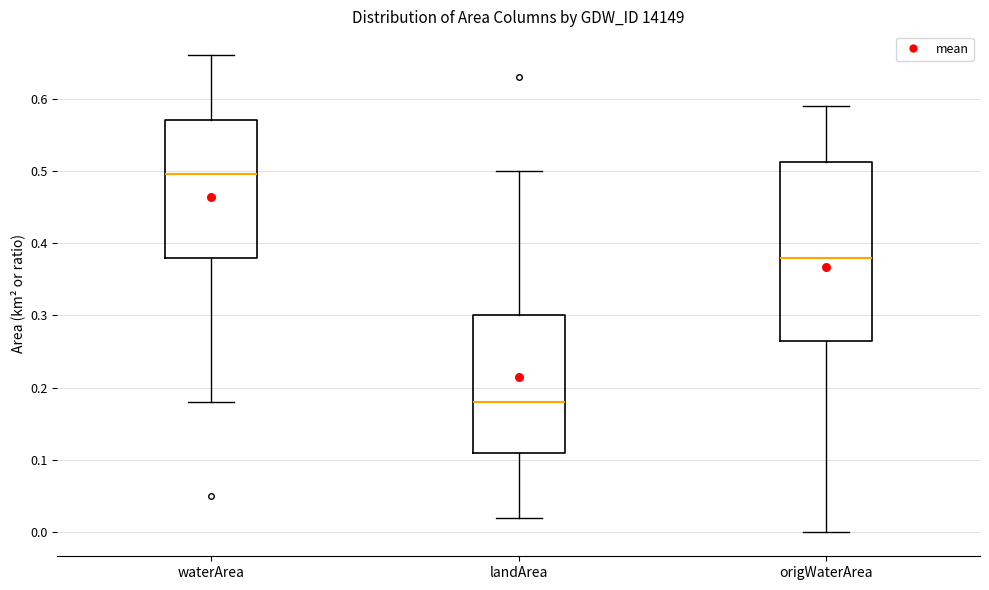

Where is the lower edge of the box for origWaterArea on the y-axis? The values are not printed on the chart, so give them approximately, as read against the axis.

0.27